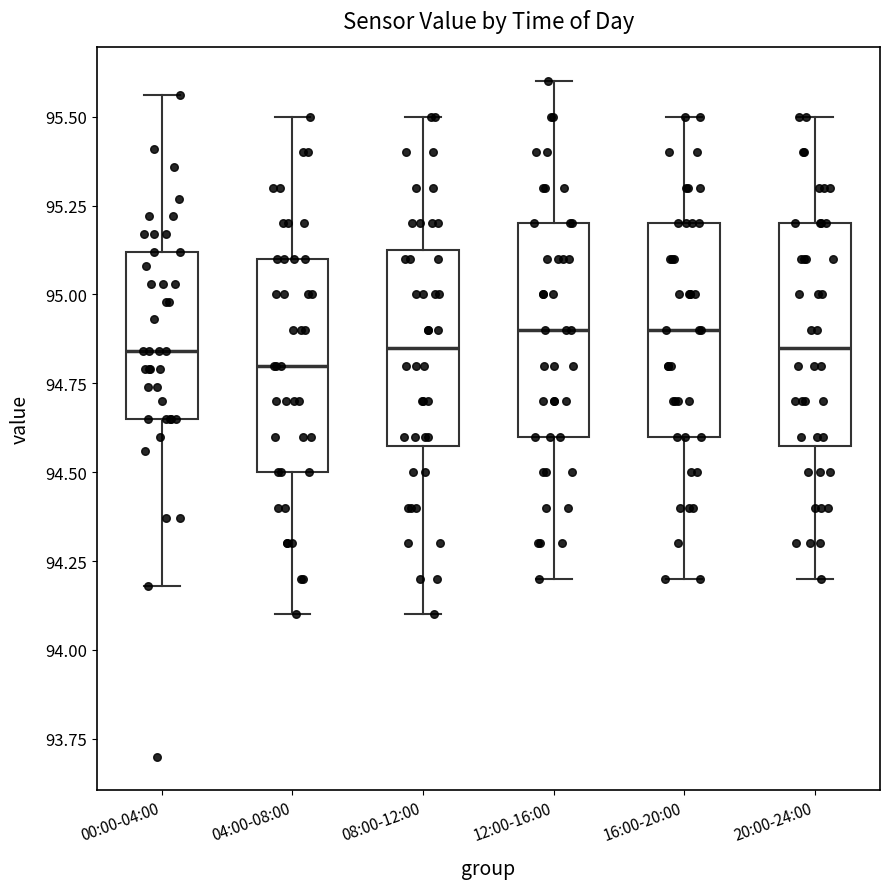

Reading left to right, read every box against the y-axis: the position of its median line, the range the box covers, and the ends of its whiskers. The values are not printed on the chart, so give them approximately, as read against the axis.

00:00-04:00: median 94.85, box 94.65 to 95.10, whiskers 94.20 to 95.55
04:00-08:00: median 94.80, box 94.50 to 95.10, whiskers 94.10 to 95.50
08:00-12:00: median 94.85, box 94.60 to 95.15, whiskers 94.10 to 95.50
12:00-16:00: median 94.90, box 94.60 to 95.20, whiskers 94.20 to 95.60
16:00-20:00: median 94.90, box 94.60 to 95.20, whiskers 94.20 to 95.50
20:00-24:00: median 94.85, box 94.60 to 95.20, whiskers 94.20 to 95.50